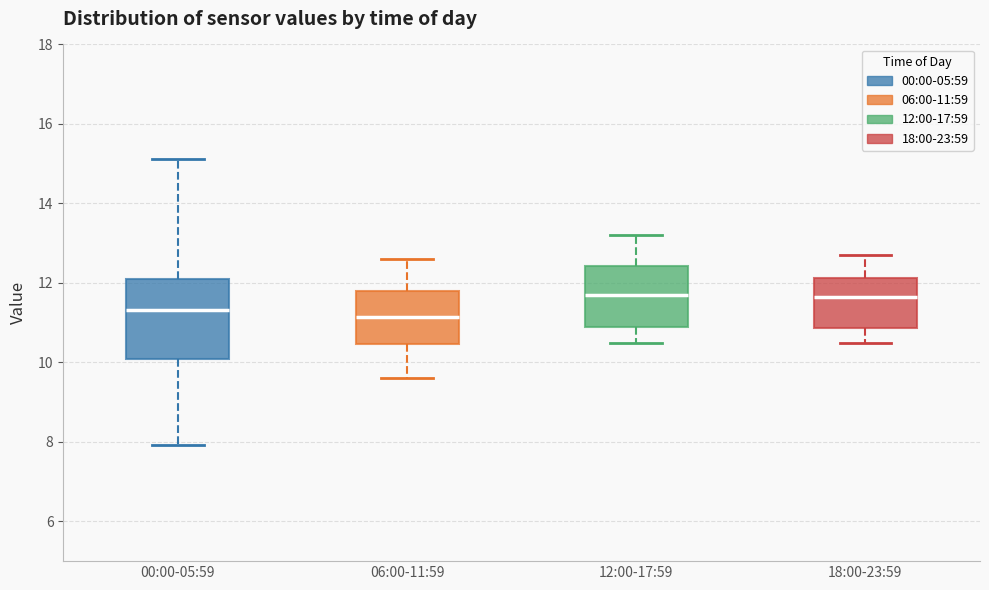

Comparing the boxes themselves (not the whiskers), which one is the tallest?

00:00-05:59